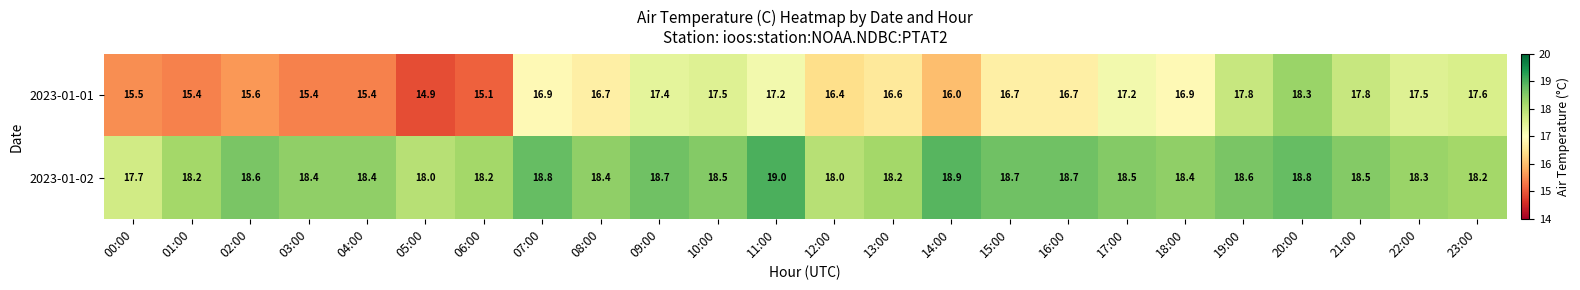

What is the difference between the highest and lowest values at 13:00?

1.6